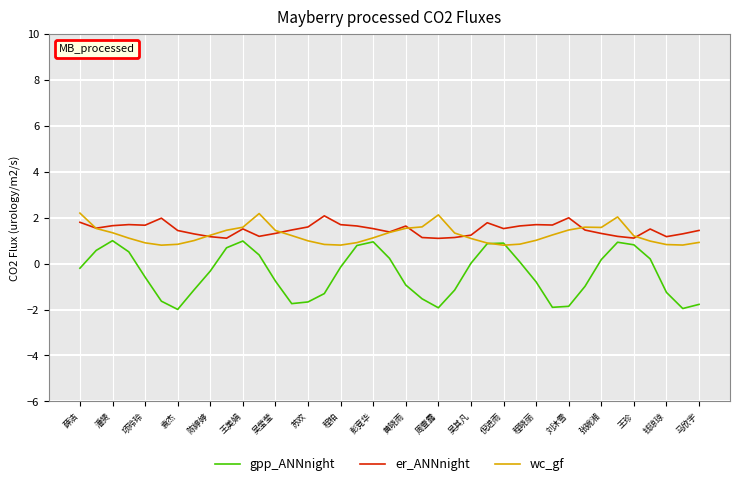

In er_ANNnight, how many points are higher than both neighbors (excluding endpoints)?

9